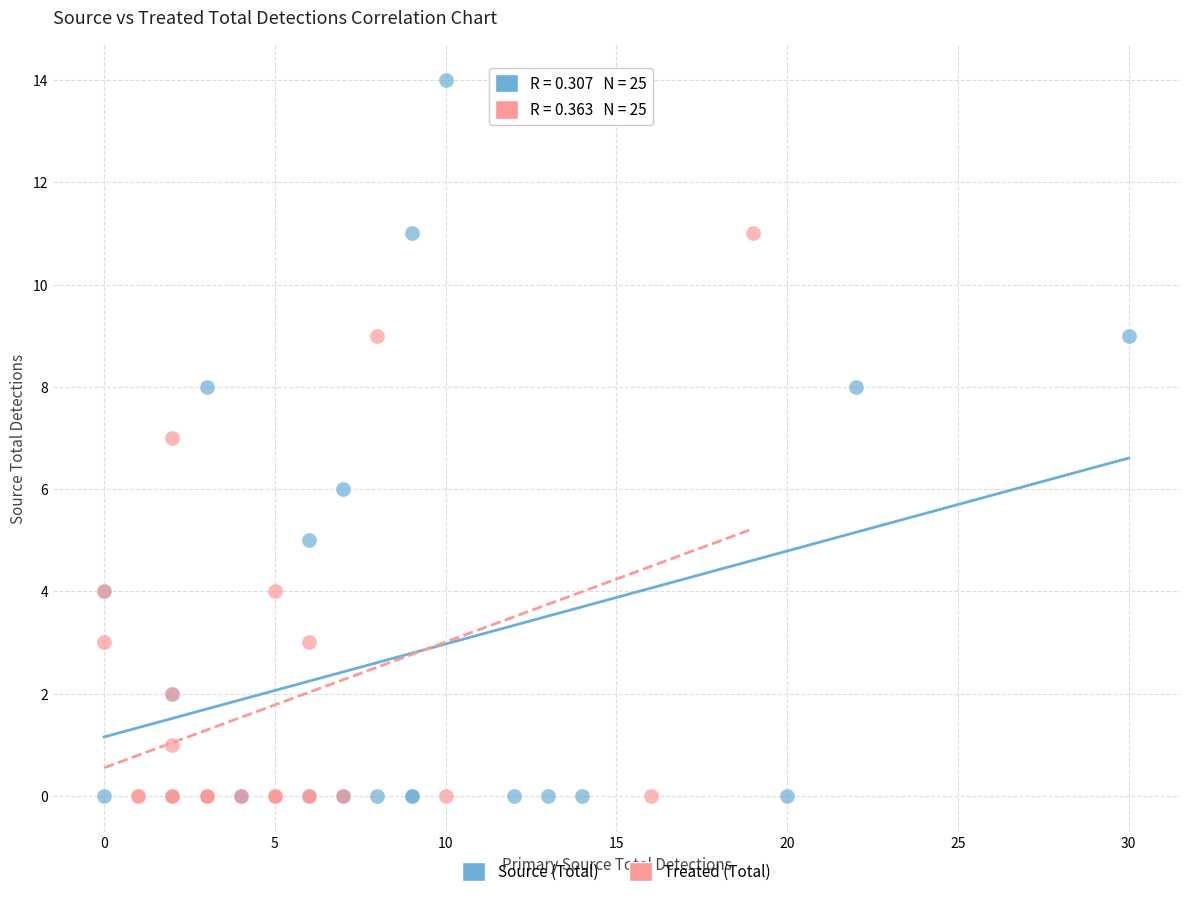

Which series reaches the maximum Y coordinate?

Source (Total)